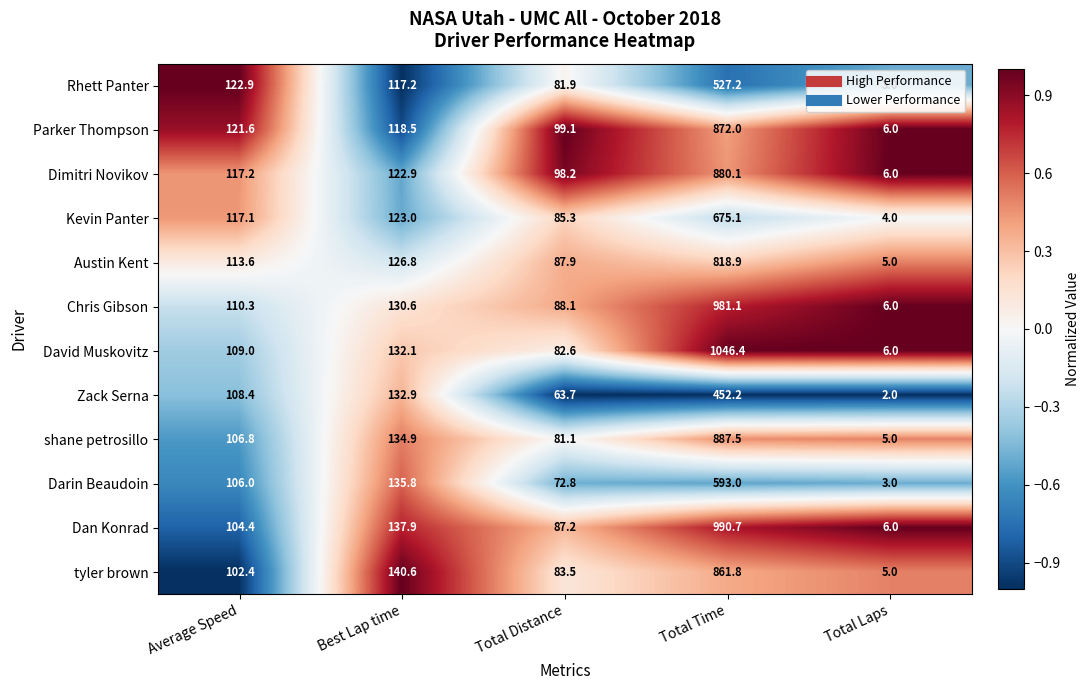

Count the number of categories in the chart.

5